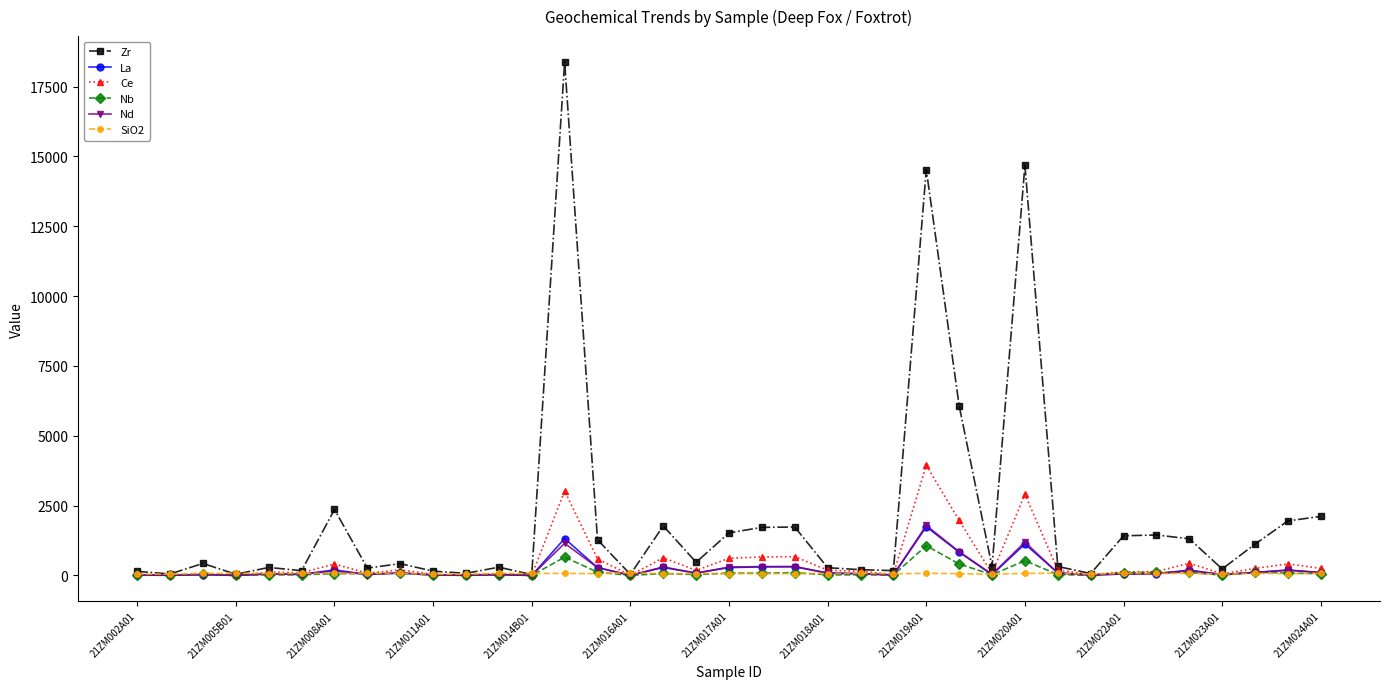

At how many categories does at least one series exceed 9219?

3